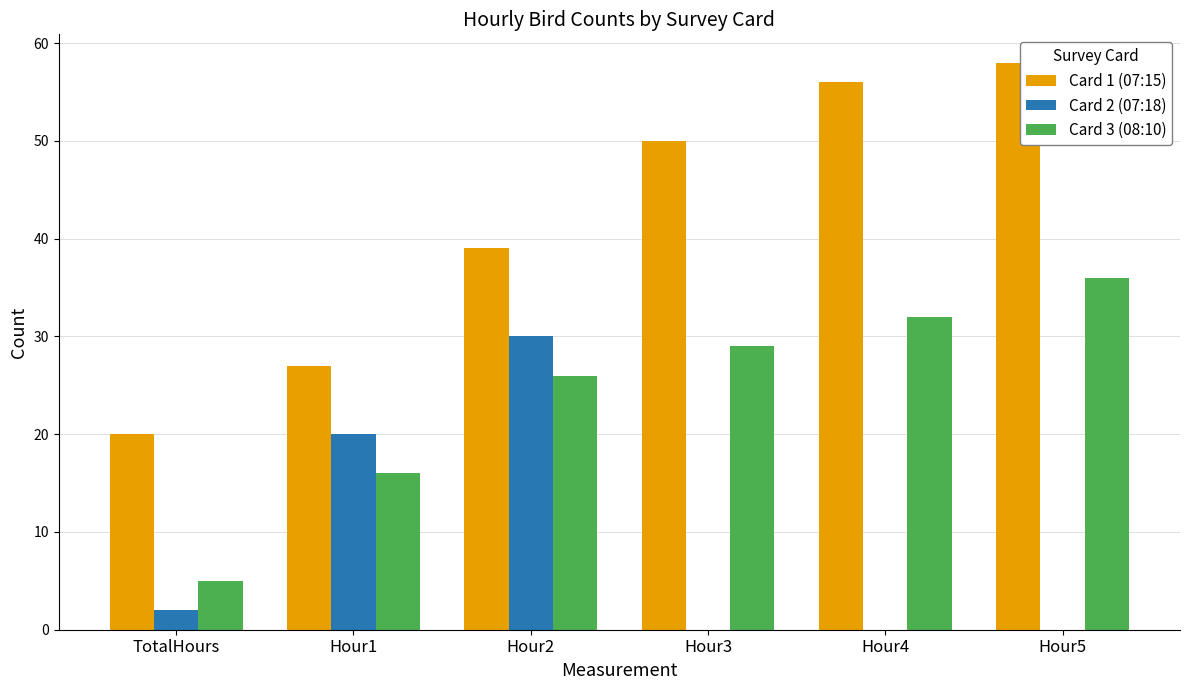

What is the greatest value displayed?

58